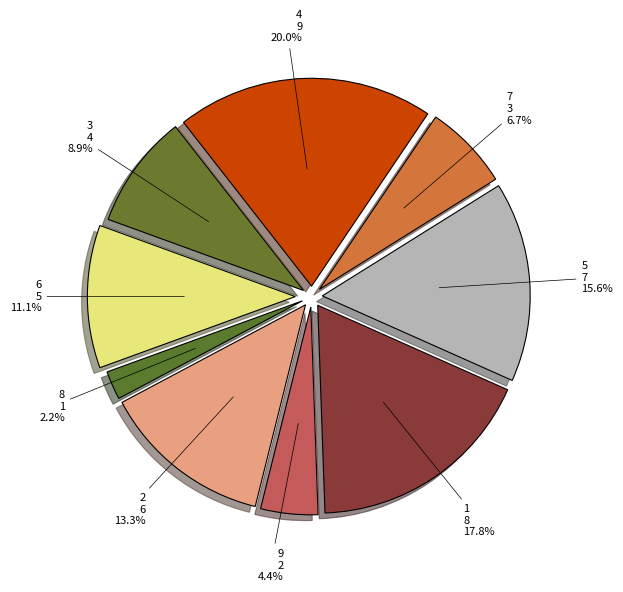

What portion of the pie excludes 7?

93.3%